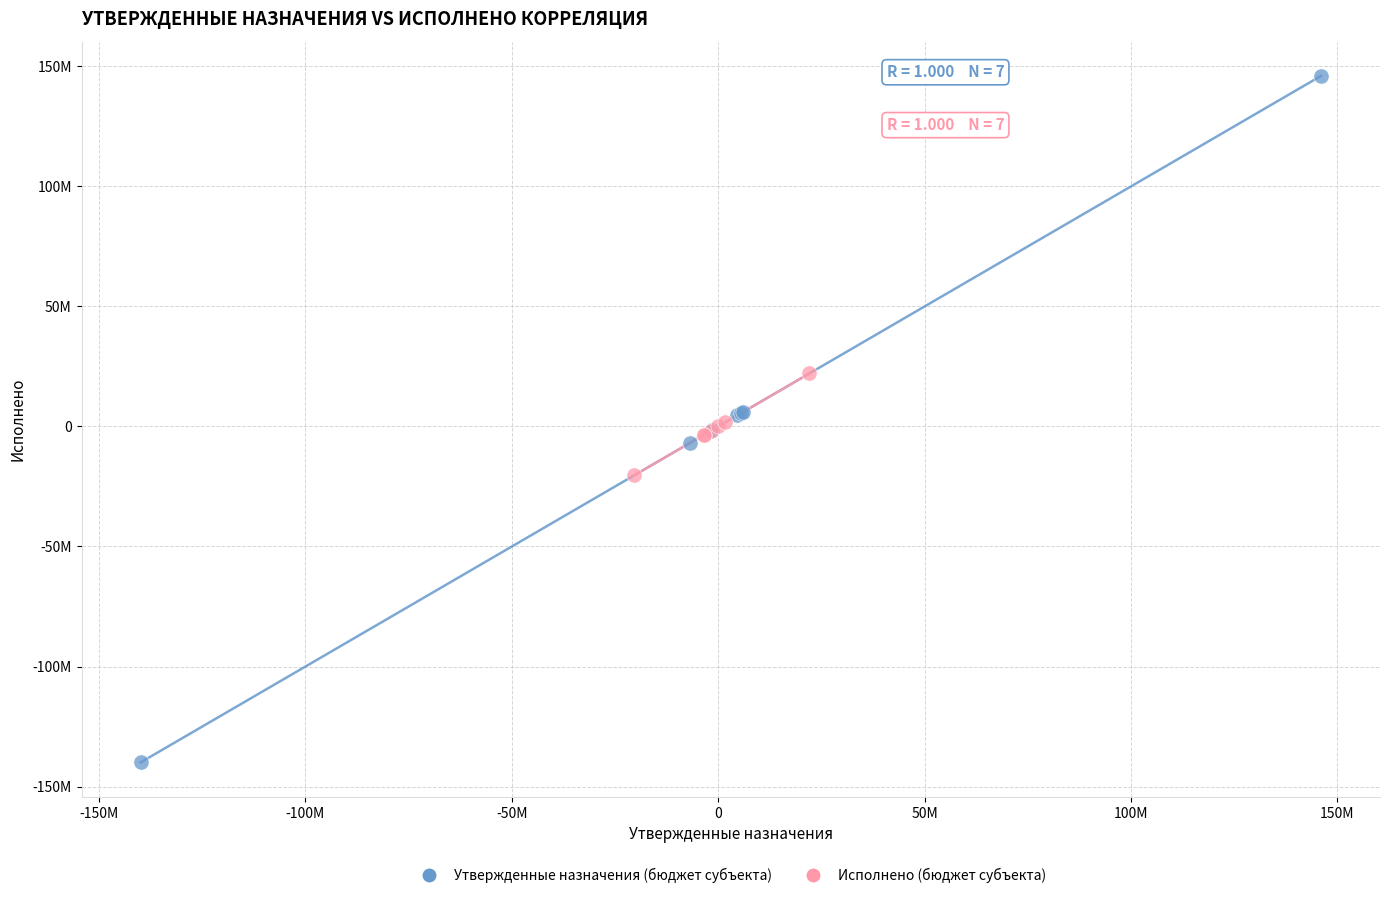

What are all the series names shown in the legend?

Утвержденные назначения (бюджет субъекта), Исполнено (бюджет субъекта)